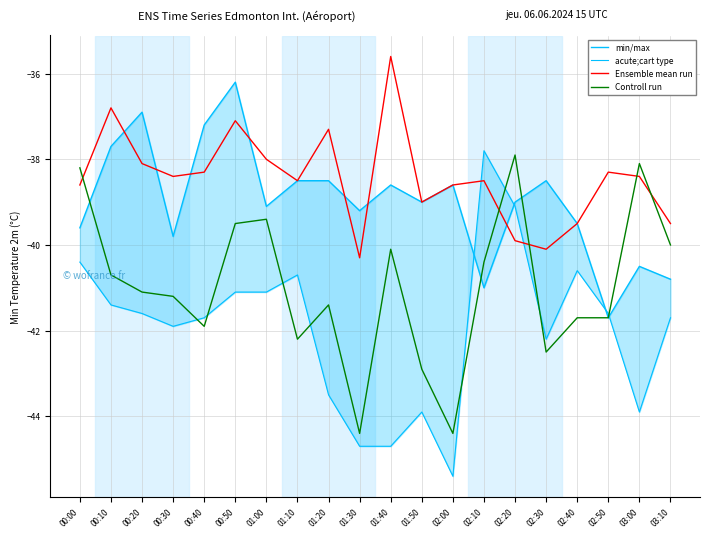

What is the minimum value for min/max?

-41.7